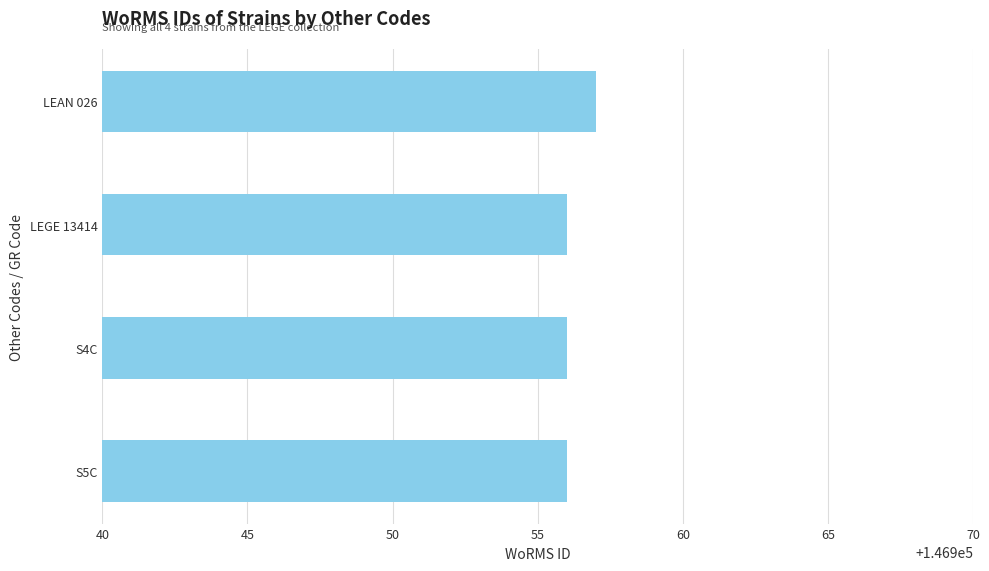

Count the number of categories in the chart.

4